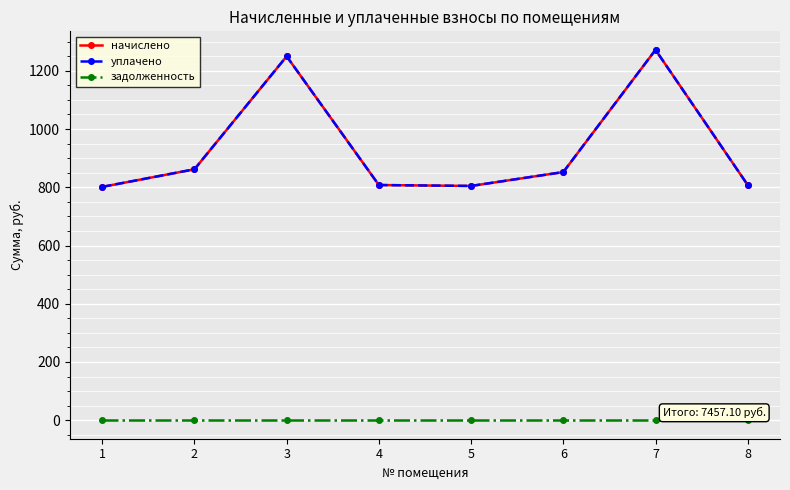

What is the total value across all series at 8?

1615.4